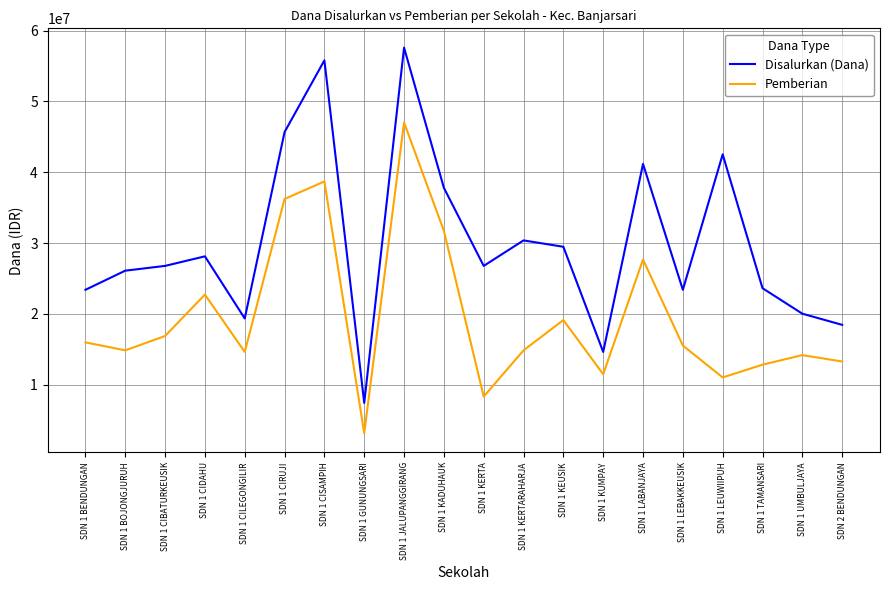

At which category does Disalurkan (Dana) reach its first local valley?

SDN 1 CILEGONGILIR